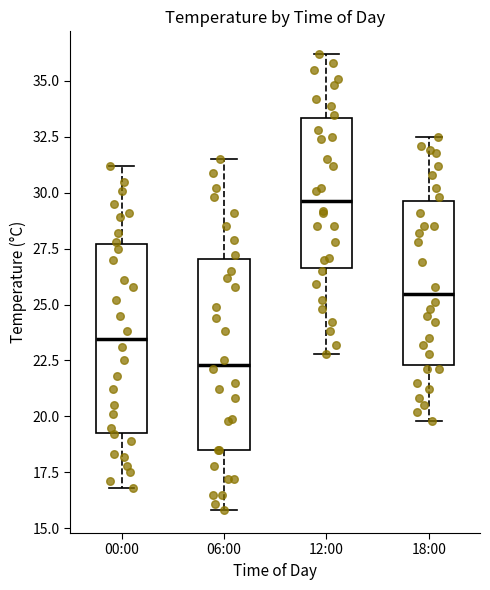

Reading left to right, transcribe this box plot: for each box, give where its median line is, the range the box spans, and where its two whiskers end, as read against the y-axis. The values are not printed on the chart, so give them approximately, as read against the axis.

00:00: median 23.5, box 19.5 to 27.5, whiskers 17.0 to 31.0
06:00: median 22.5, box 18.5 to 27.0, whiskers 16.0 to 31.5
12:00: median 29.5, box 26.5 to 33.5, whiskers 23.0 to 36.0
18:00: median 25.5, box 22.5 to 29.5, whiskers 20.0 to 32.5